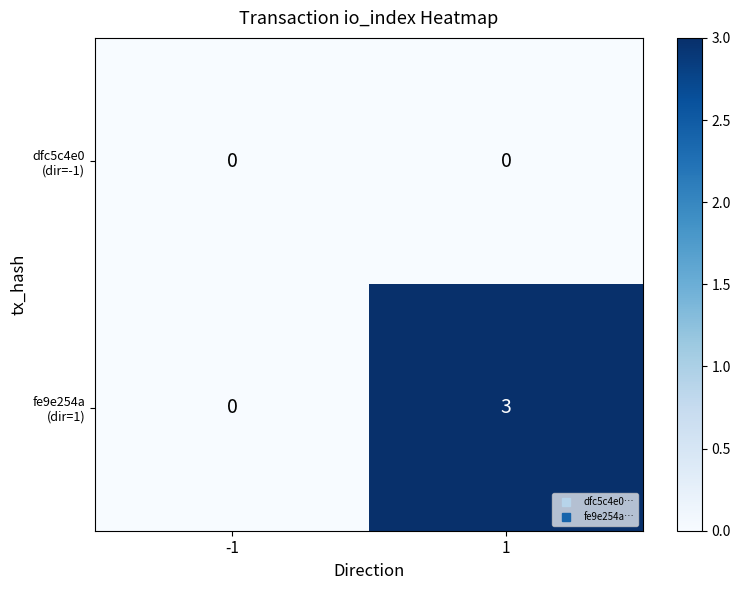

What is the difference between the highest and lowest values at 1?

3